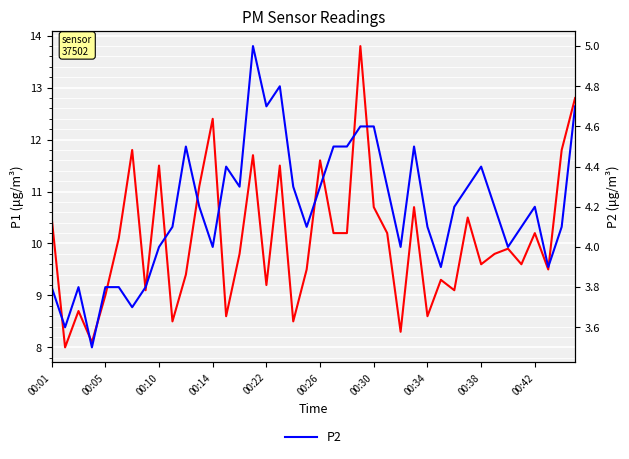

The value of P1 at 10 is 9.4. True or false?

True